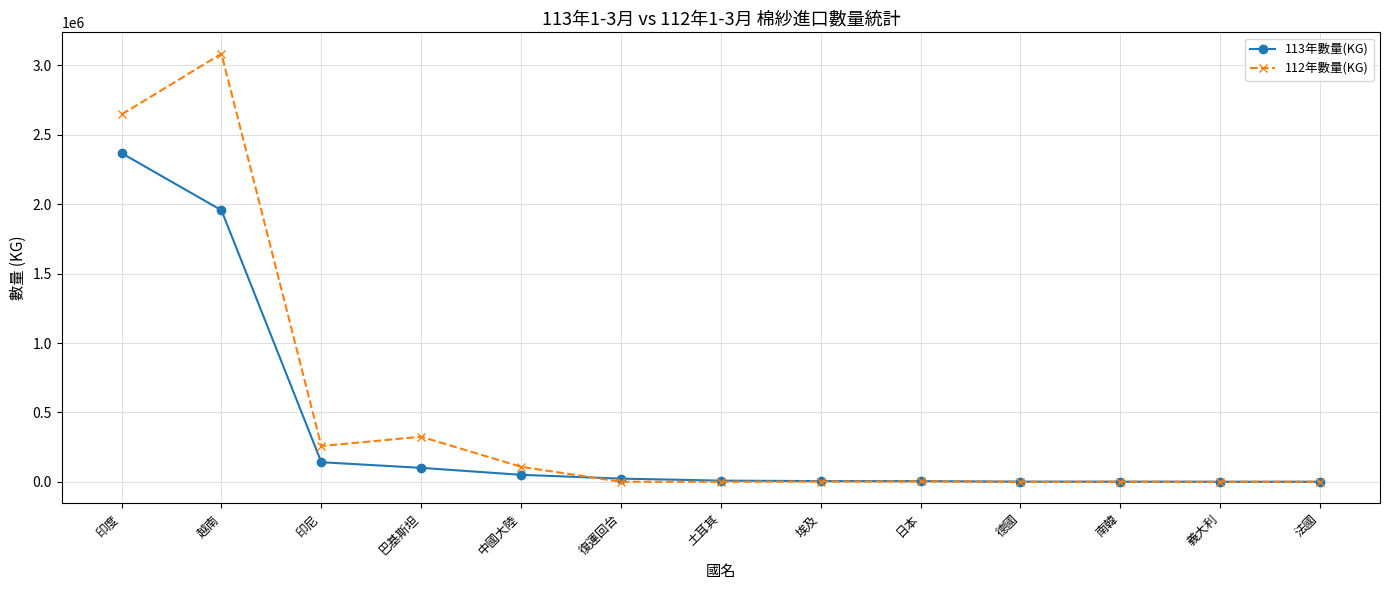

What position from the left is 中國大陸?

5